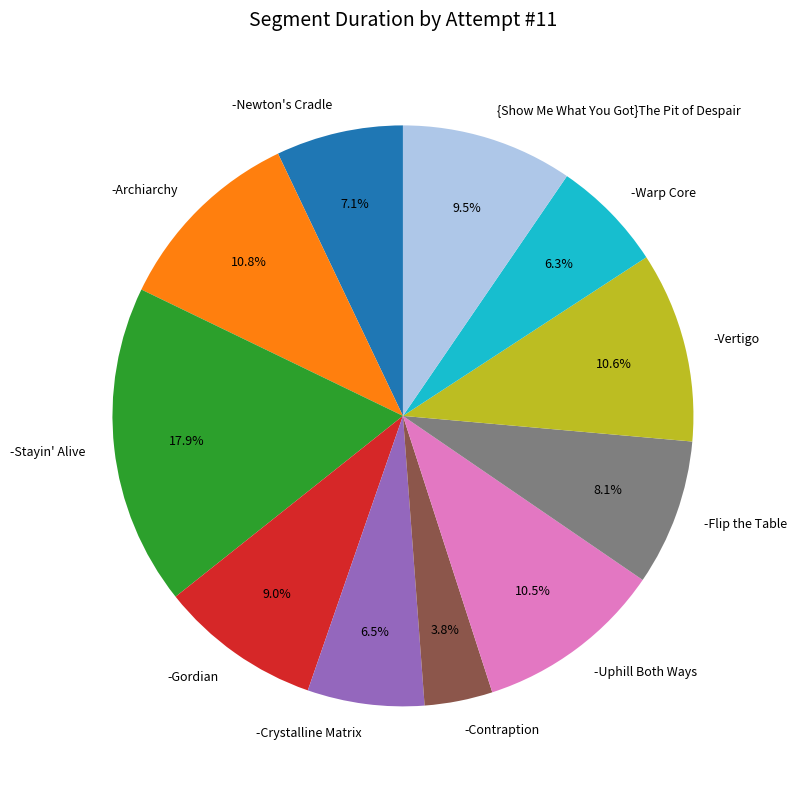

Does -Flip the Table represent more than half of the total?

No